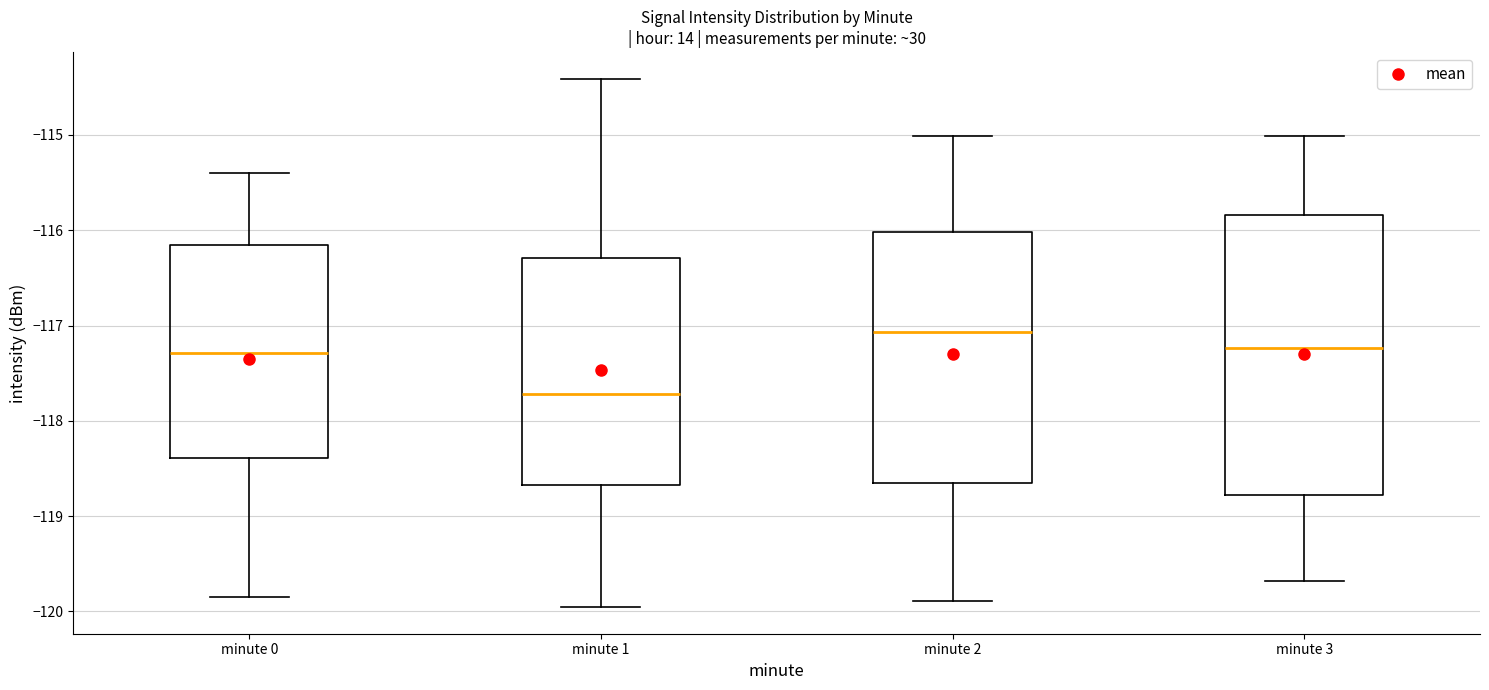

Which box is the tallest, from its lower edge to its upper edge?

minute 3